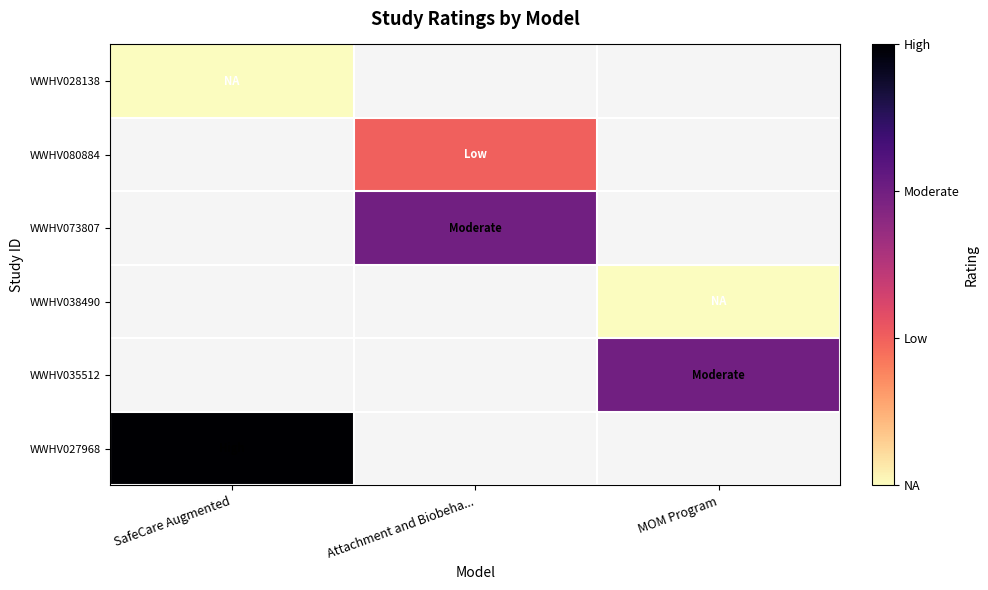

The WWHV035512 series shows 0.9 at MOM Program. True or false?

False